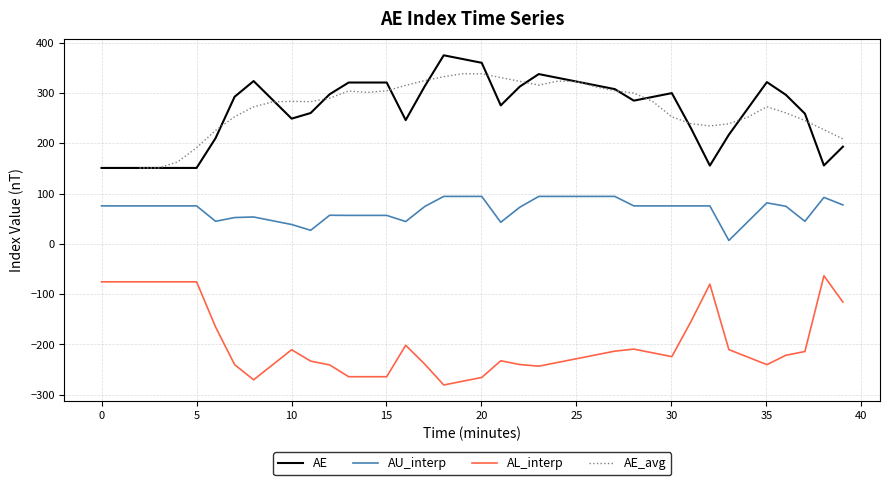

What is the highest value of the AU_interp series?

94.3